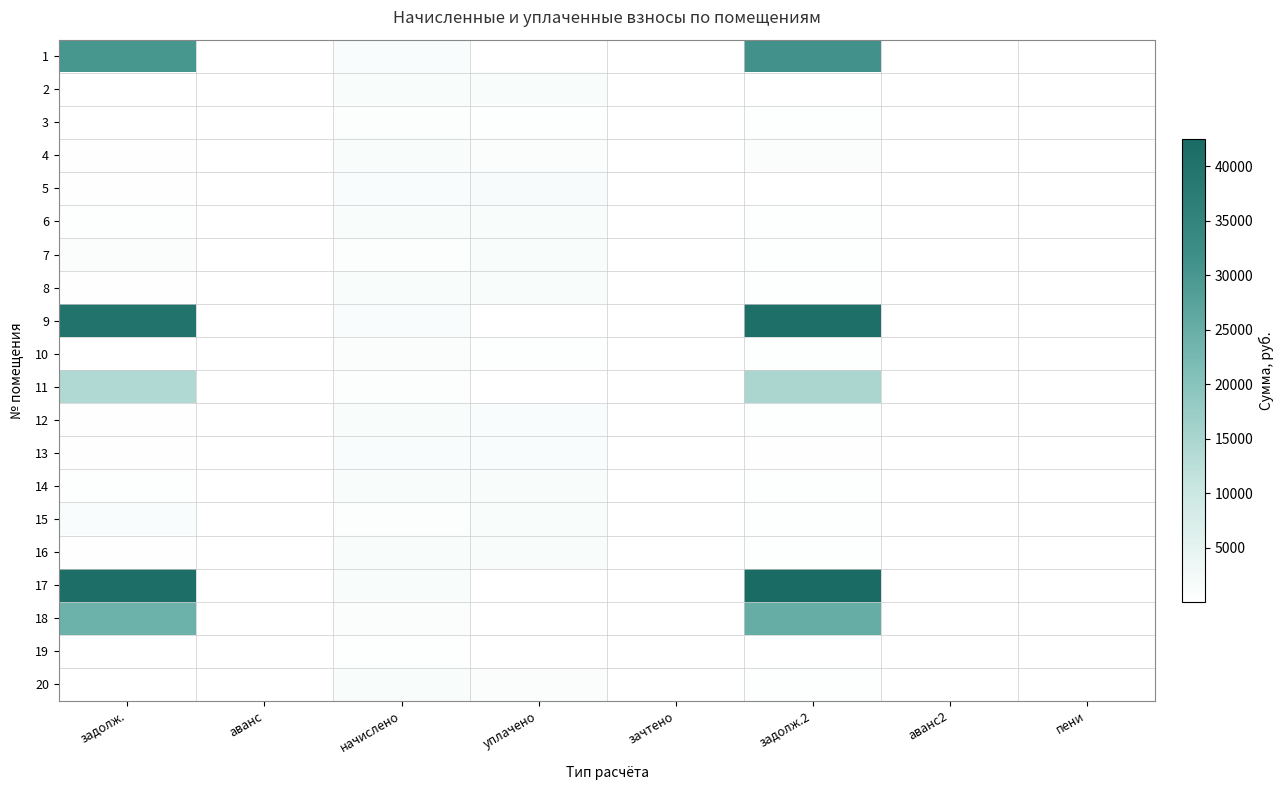

Rank the series at задолж.2 from lowest to highest value.

2, 5, 19, 13, 20, 12, 8, 16, 6, 14, 10, 3, 7, 15, 4, 11, 18, 1, 9, 17